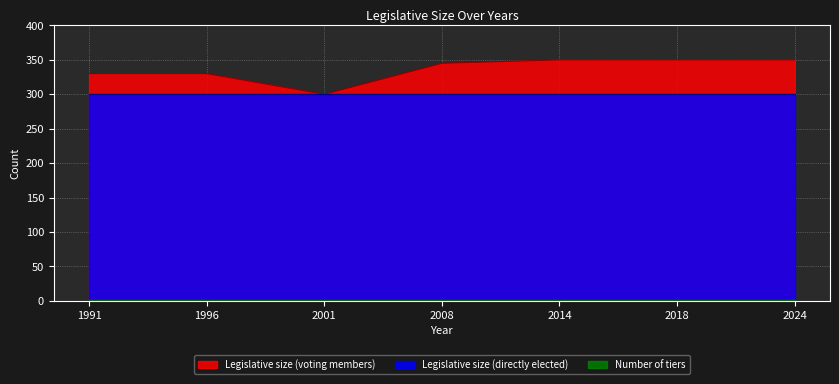

Read the Legislative size (directly elected) value at 2014.

300